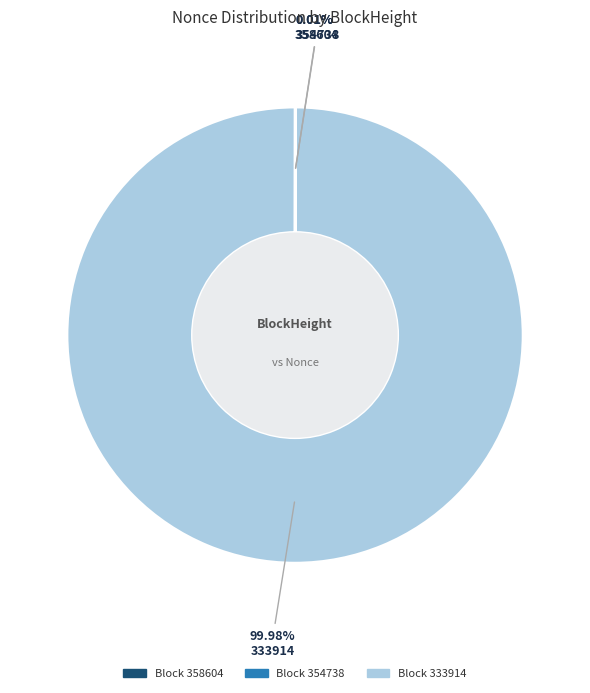

To the nearest percent, what is the average slice percentage?

33%